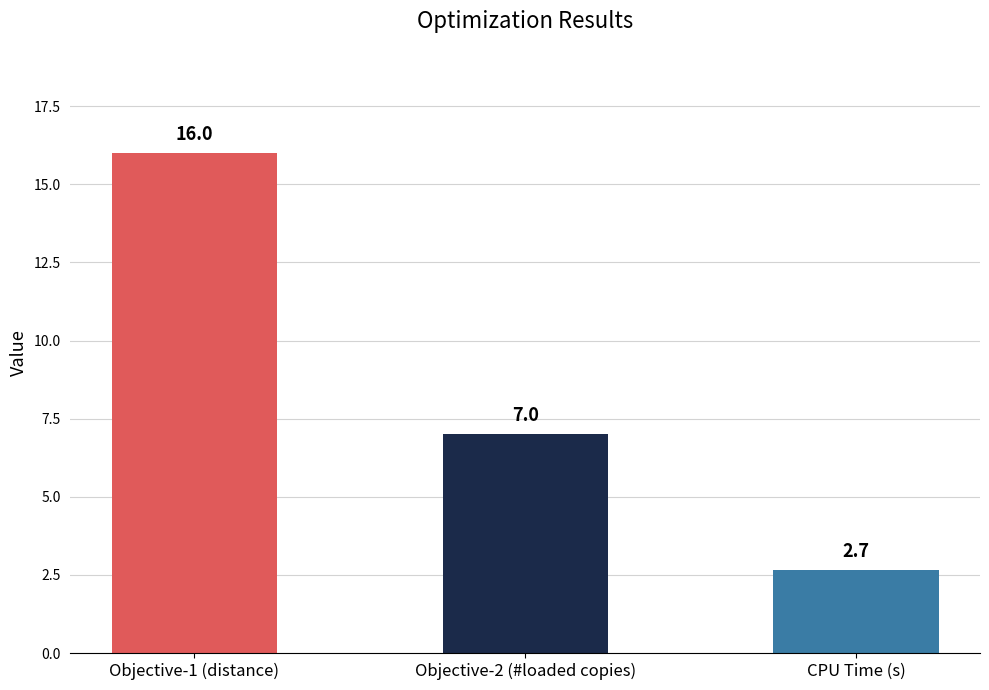

The value at Objective-2 (#loaded copies) is 7.0. True or false?

True